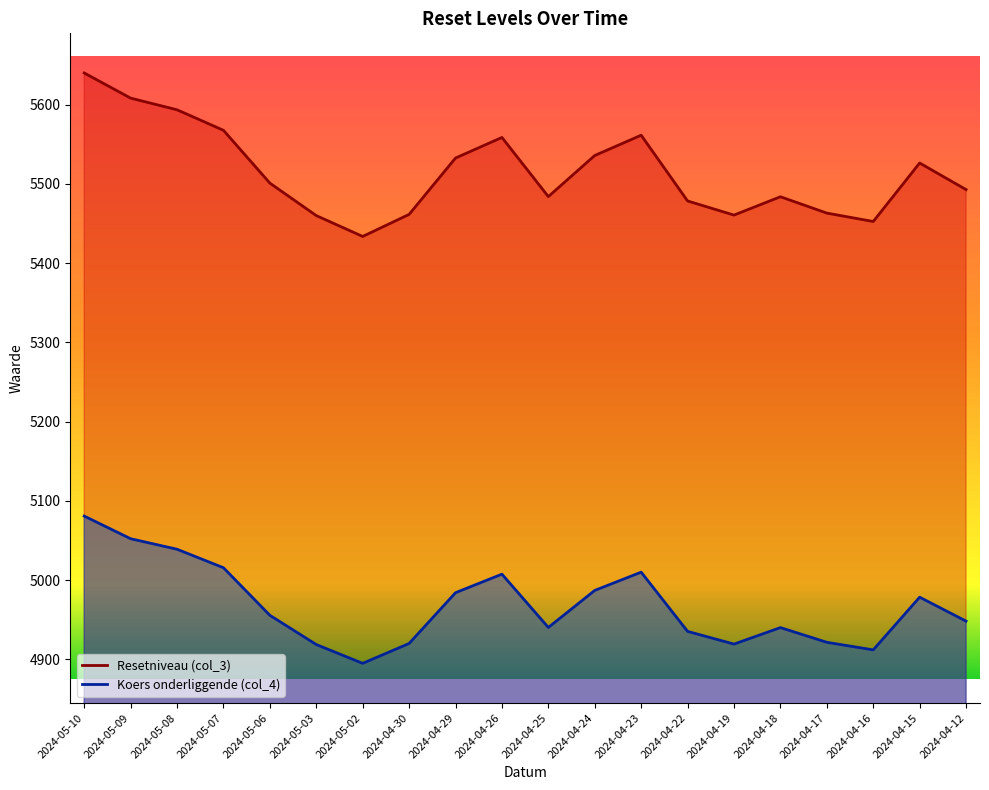

Reading right to left, list all the values displayed in this chart.

Resetniveau (col_3): 5492.7	5526.2	5452.5	5463.1	5483.7	5460.5	5478.4	5561.3	5535.7	5483.9	5558.5	5532.5	5461.4	5433.6	5459.9	5500.9	5567.5	5593.4	5608.1	5639.8
Koers onderliggende (col_4): 4948.4	4978.6	4912.1	4921.7	4940.2	4919.4	4935.5	5010.2	4987.1	4940.4	5007.6	4984.2	4920.2	4895.1	4918.9	4955.8	5015.8	5039.1	5052.4	5080.9